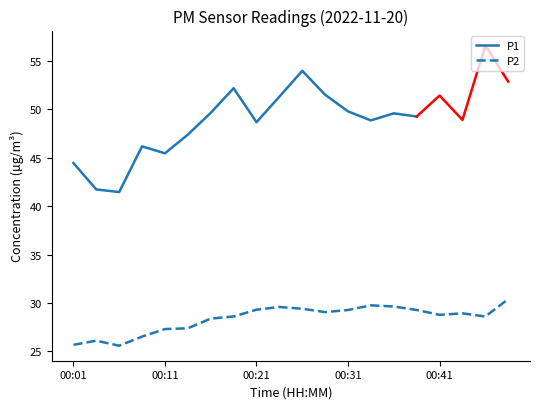

What is the highest value of the P2 series?

30.4